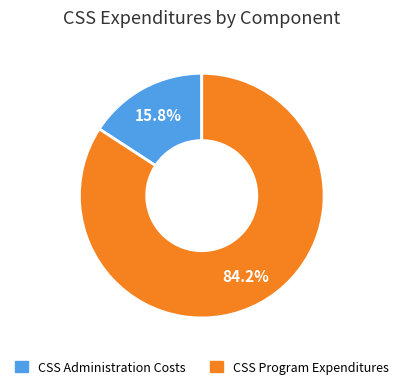

What percentage is the CSS Program Expenditures slice, to the nearest percent?

84%